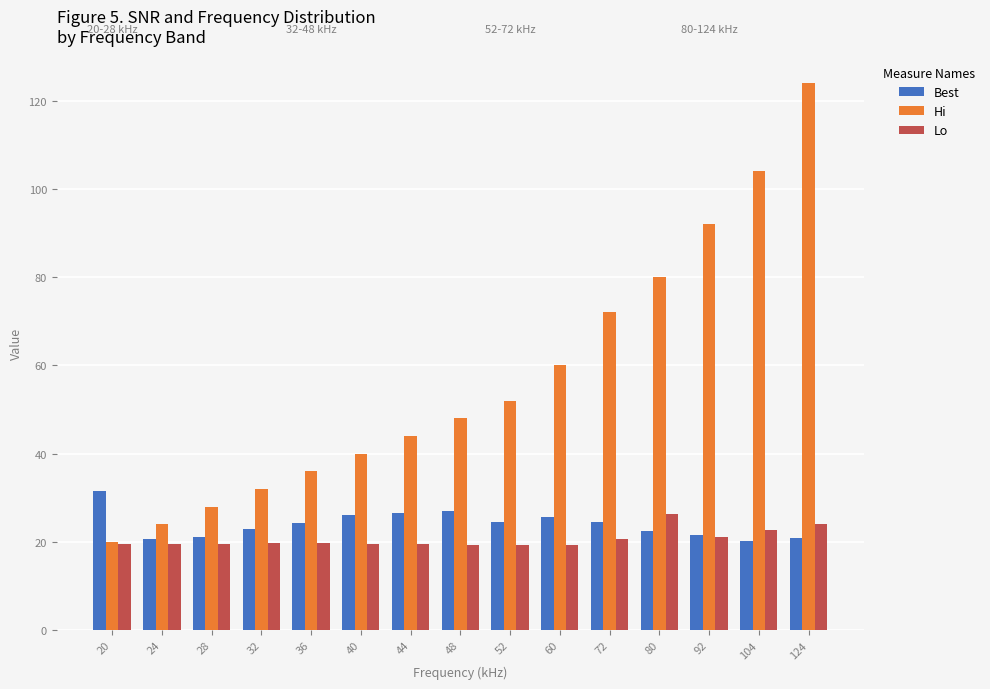

How many bars are there in total?

45